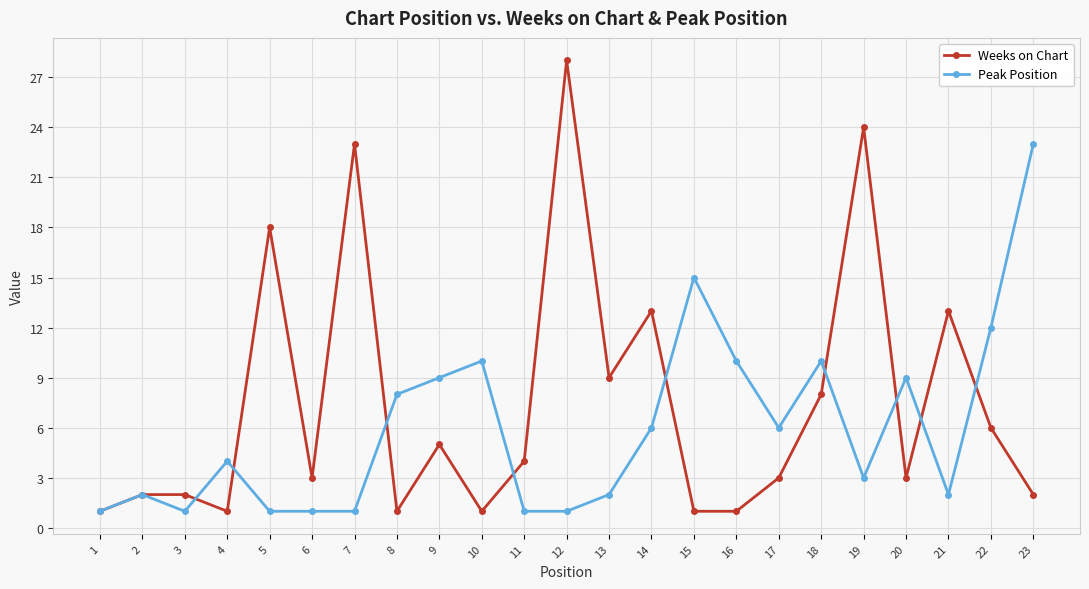

Which category has the highest value across all series?

12